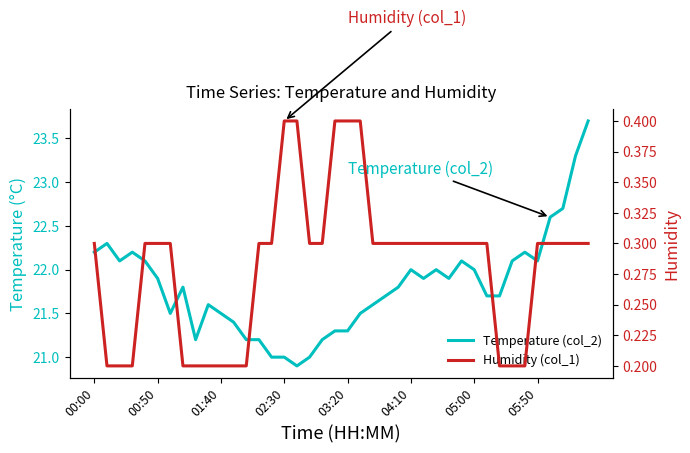

What is the total value across all series at 23?

22.0